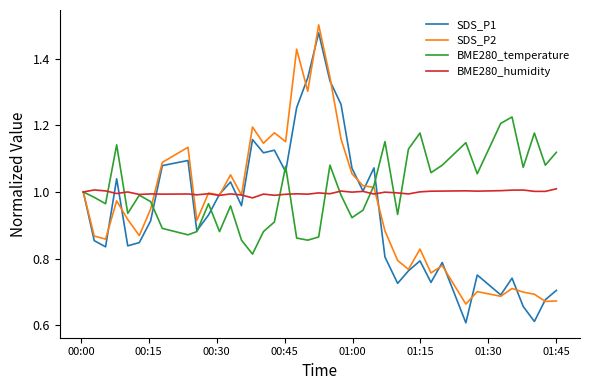

Which series has the largest range (max minus min)?

SDS_P1